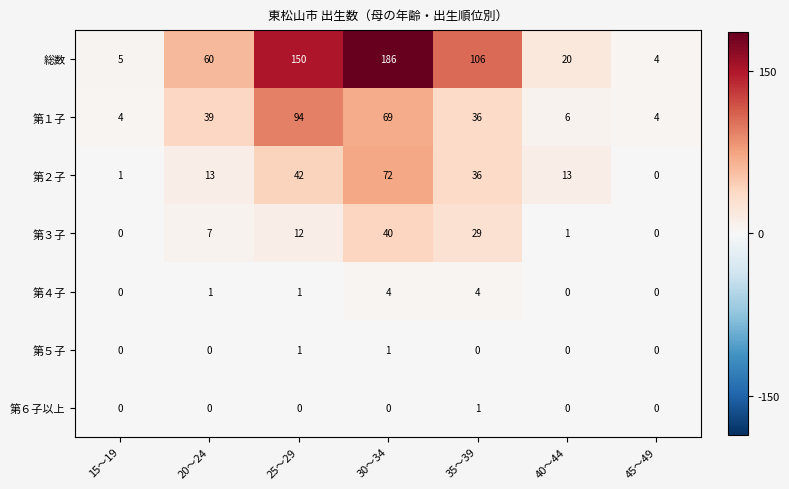

What is the highest value of the 第１子 series?

94